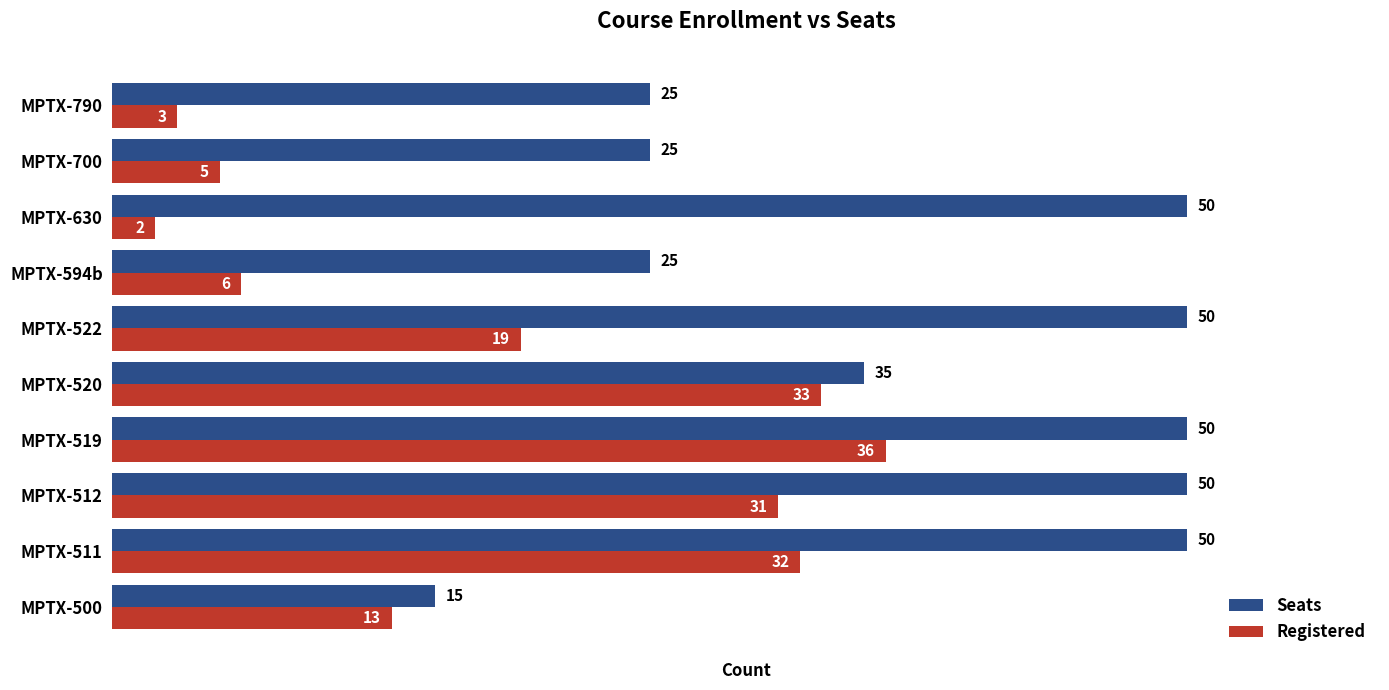

True or false: Seats has a value of 50 at MPTX-511.

True